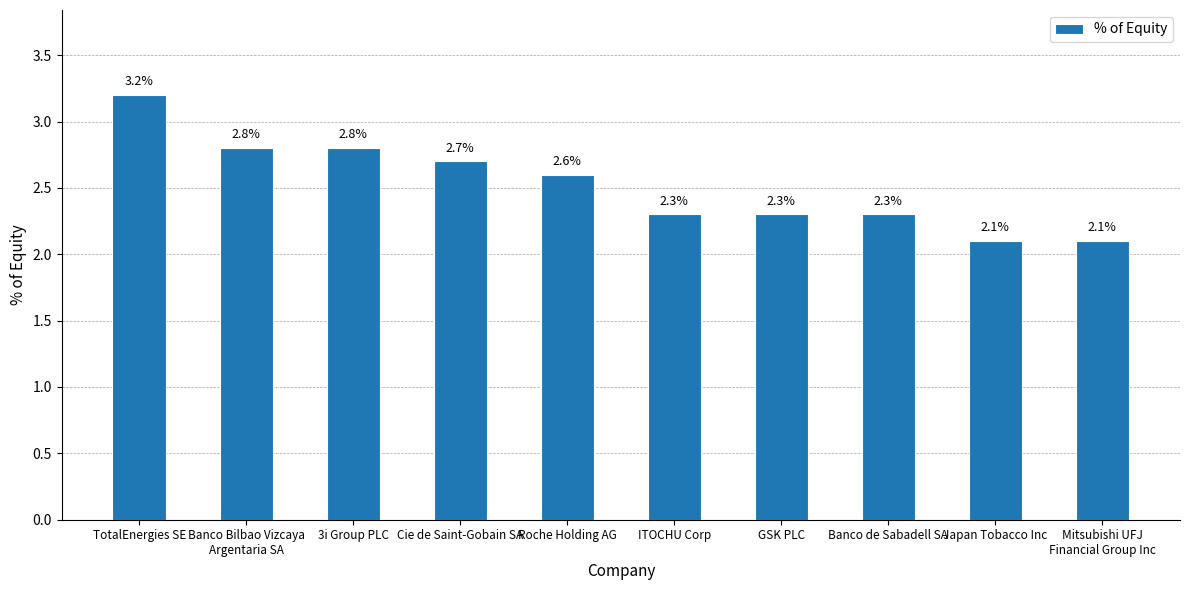

How many bars are there in total?

10